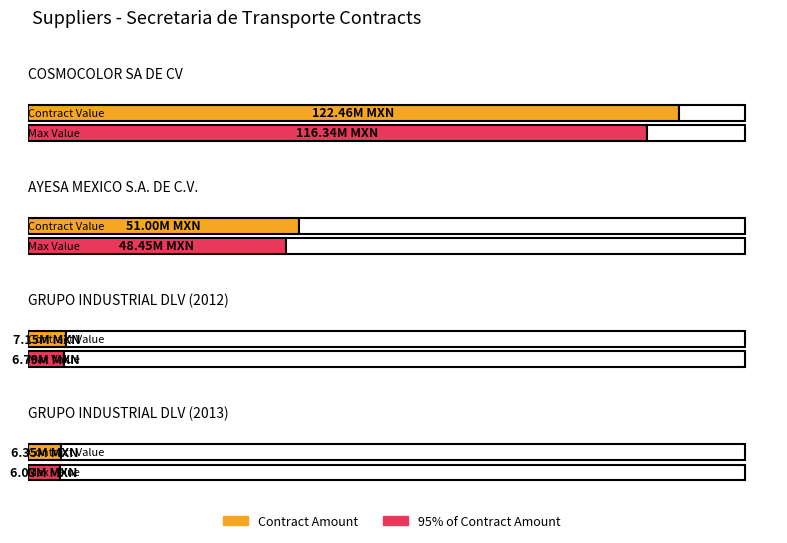

Which label corresponds to the largest value in the chart?

COSMOCOLOR SA DE CV